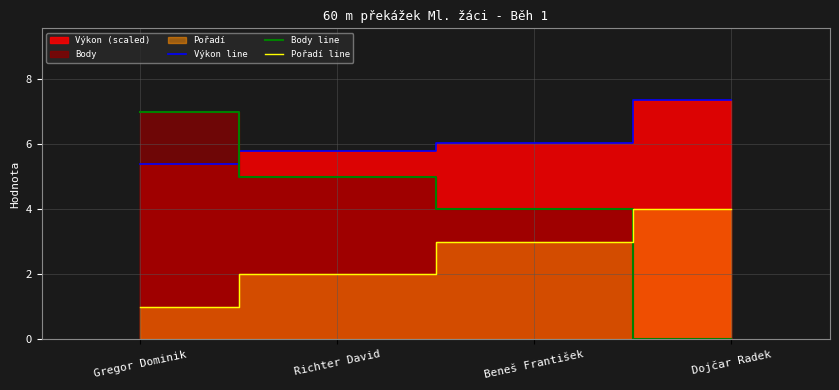

Which series ends up on top after the final intersection of Výkon line and Body line?

Výkon line